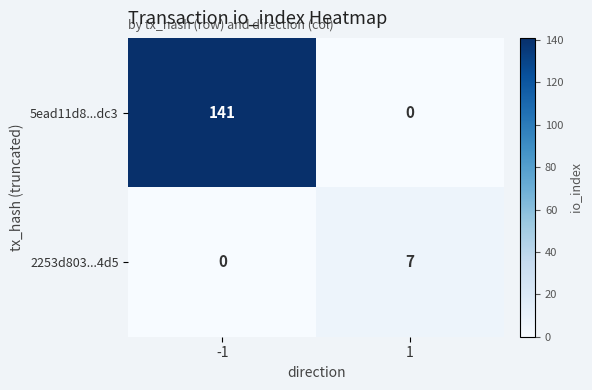

How many data points in 2253d803...4d5 are less than 7?

1